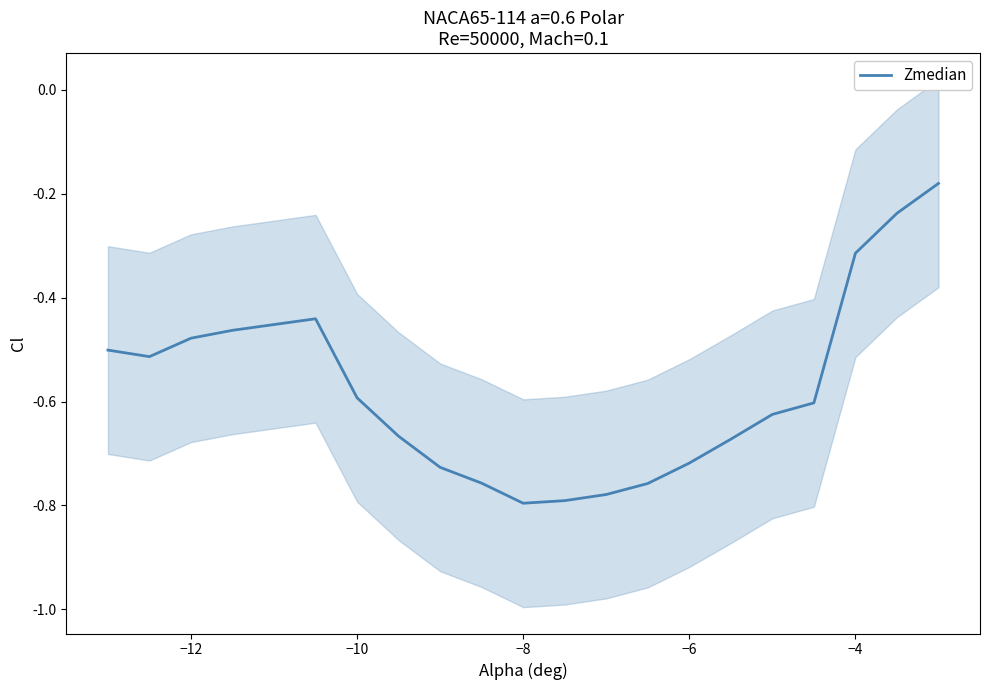

How many interior local valleys (lower than both neighbors) does the data have?

2